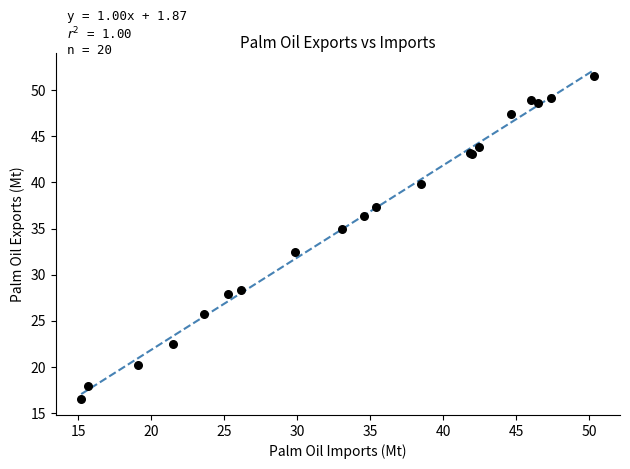

What Y value in the scatter plot is closest to 34?

35.0